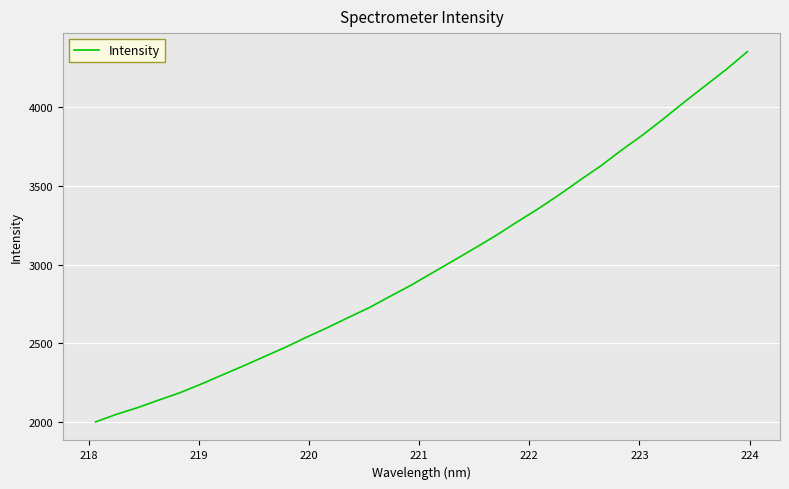

How many categories are shown in the chart?

32